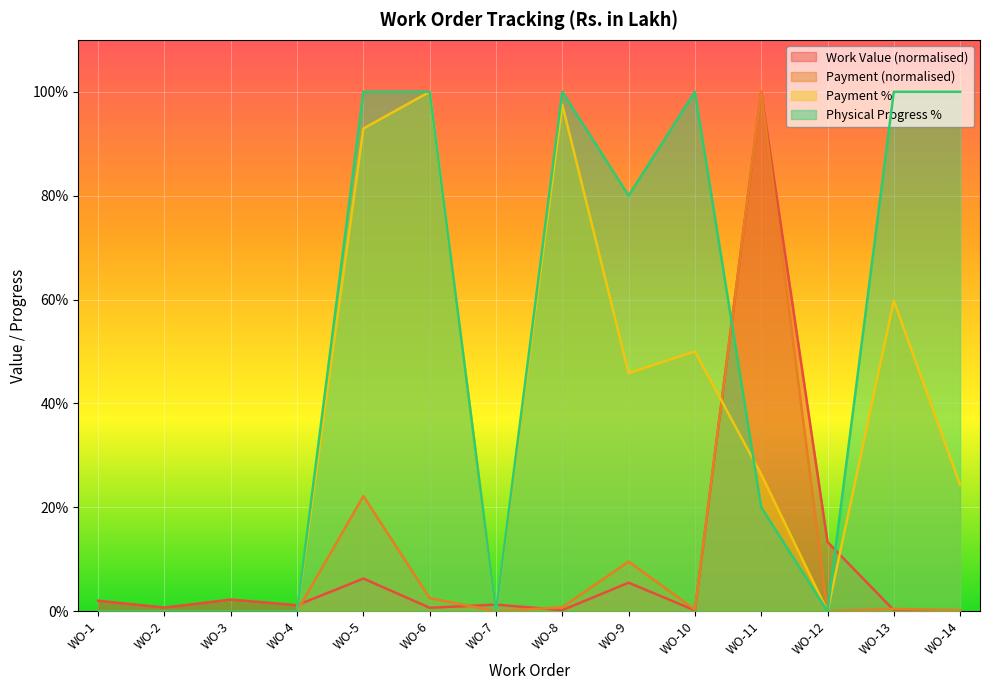

At which category does Work Value reach its first local peak?

WO-3